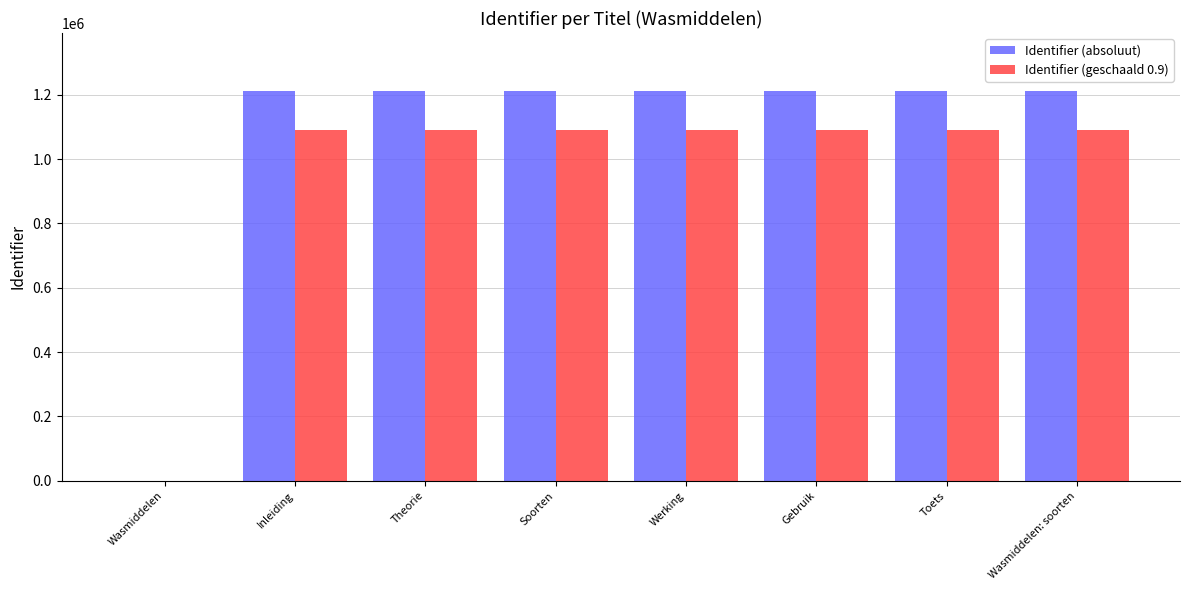

Read the Identifier (absoluut) value at Soorten.

1210570.0